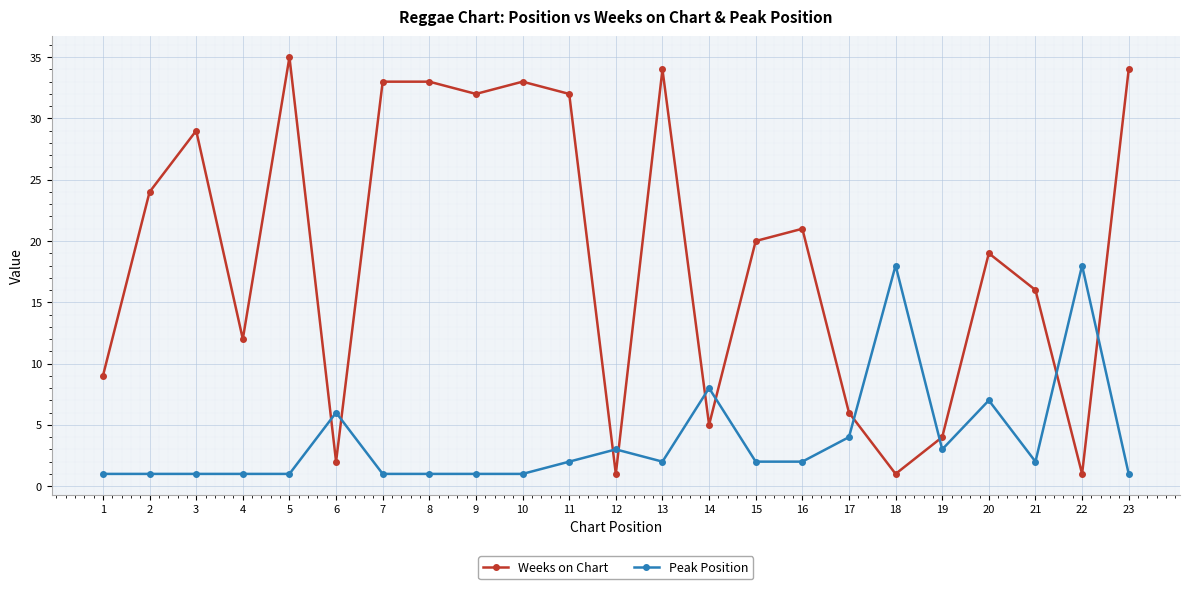

The value of Weeks on Chart at 19 is 7. True or false?

False